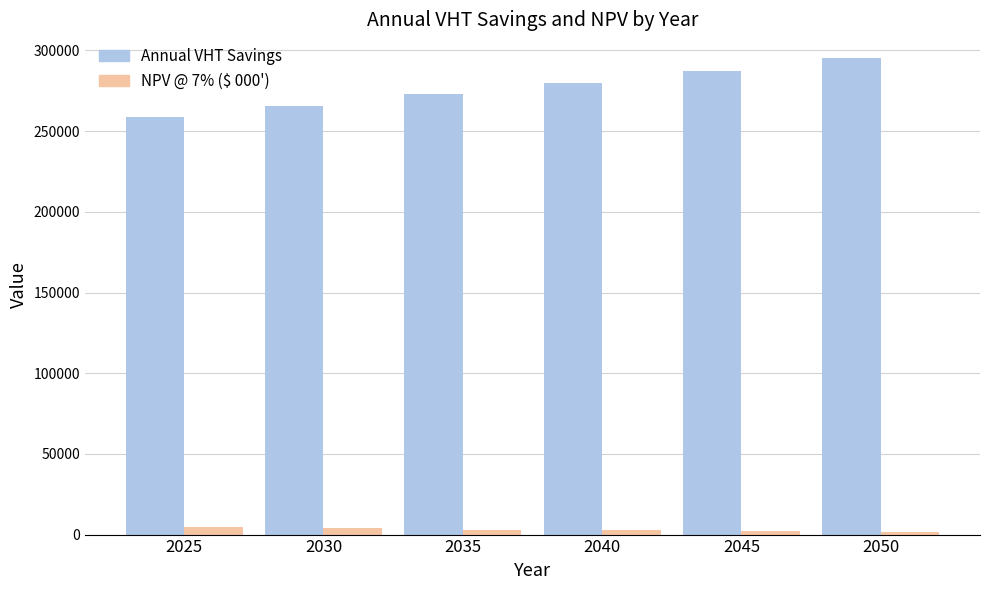

How many data points does each series have?

6